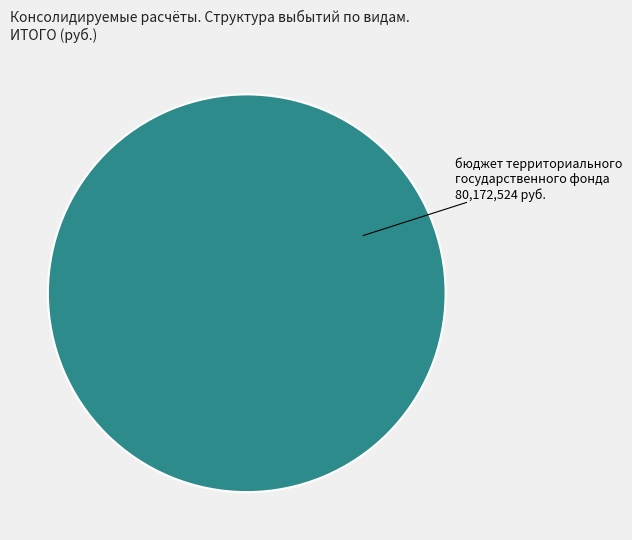

Is it true that бюджет территориального государственного фонда is 100% of the pie?

True